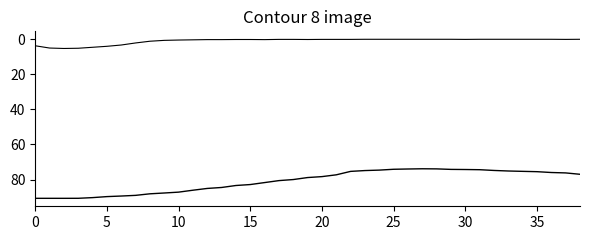

Does the chart have visible grid lines?

No